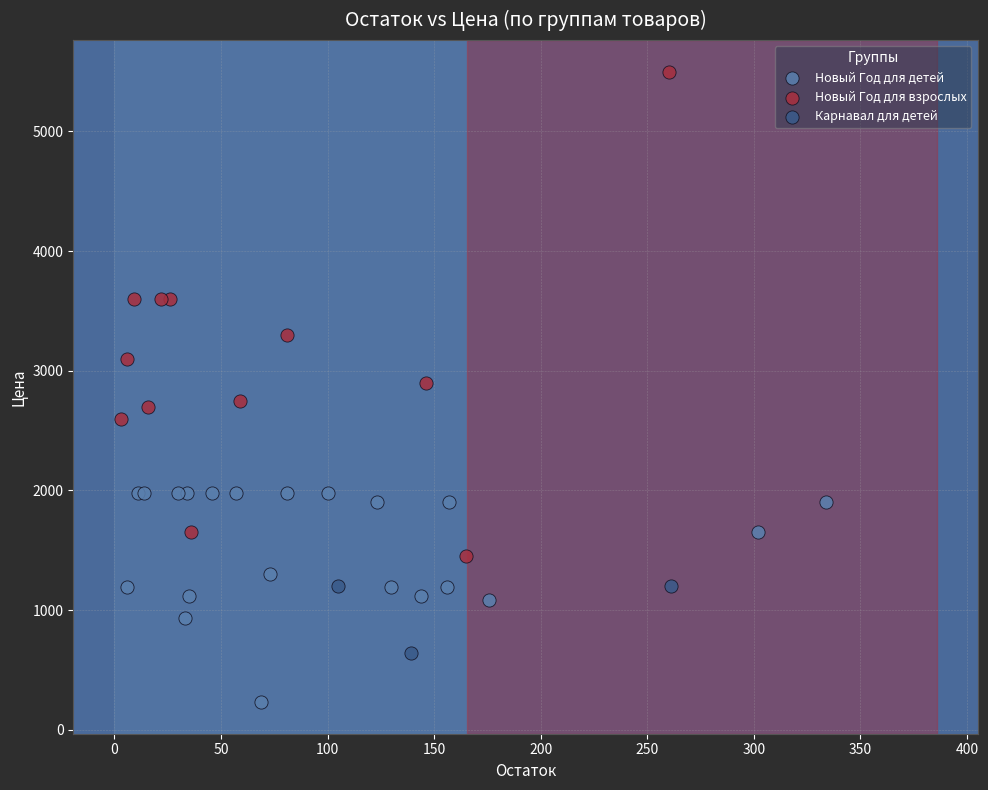

Which series contains the lowest Y value?

Новый Год для детей